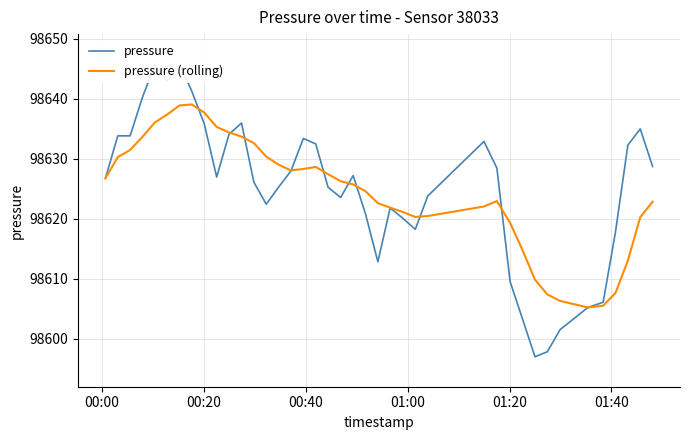

What is the lowest value of the pressure (rolling) series?

98605.2